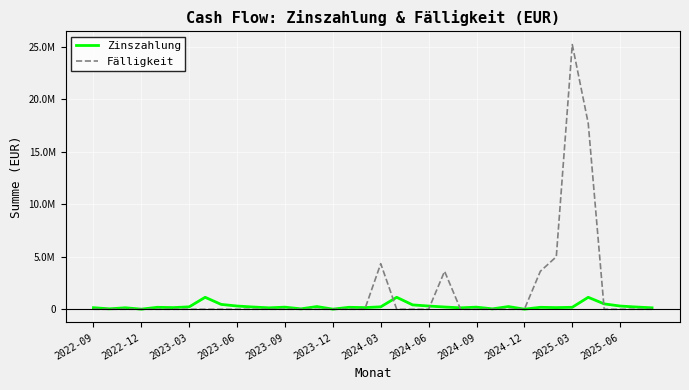

True or false: Fälligkeit and Zinszahlung cross at least once.

True